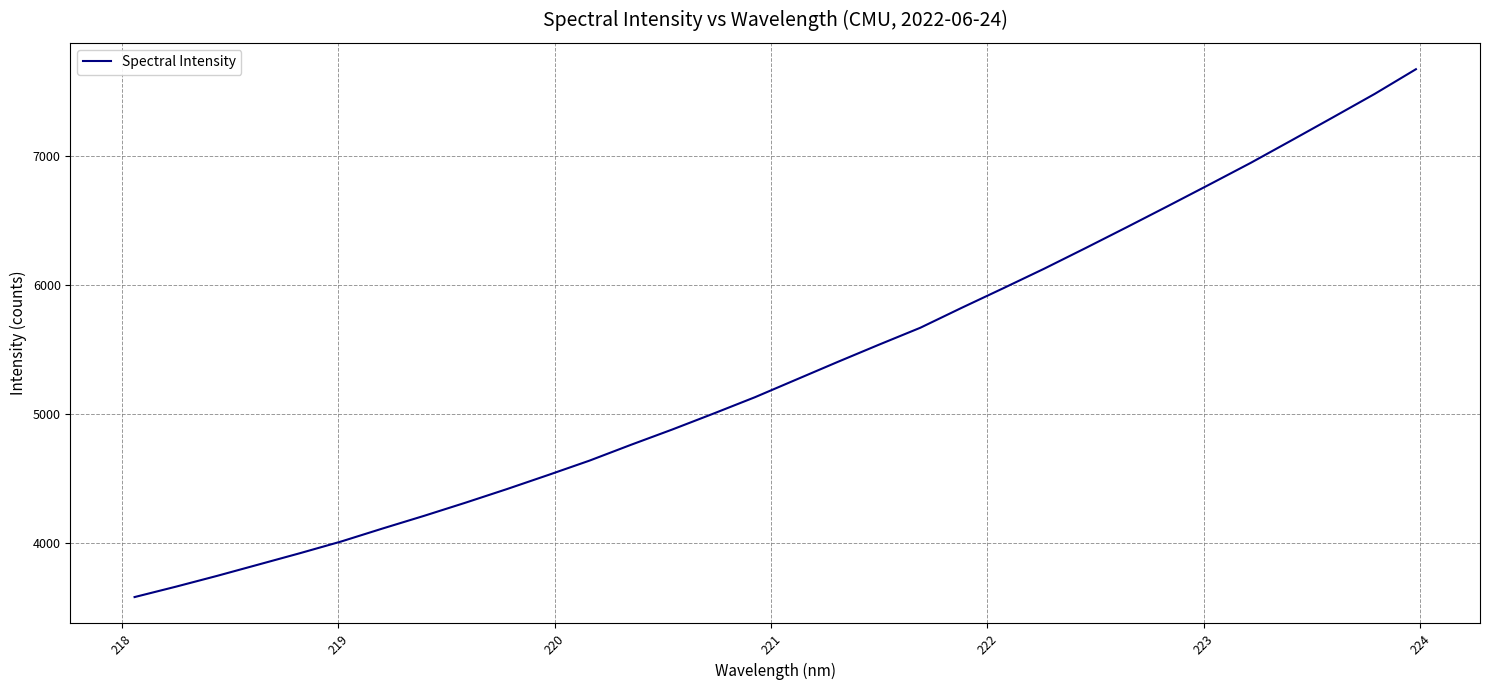

Reading left to right, extract all data points from this chart.

3582.1	3662.8	3747.0	3834.7	3922.6	4013.6	4114.3	4212.3	4314.1	4419.4	4528.8	4640.5	4762.8	4881.5	5005.3	5131.9	5268.7	5405.3	5539.2	5670.3	5824.8	5975.6	6128.6	6288.1	6450.4	6614.8	6781.2	6949.1	7125.5	7303.6	7483.3	7674.9